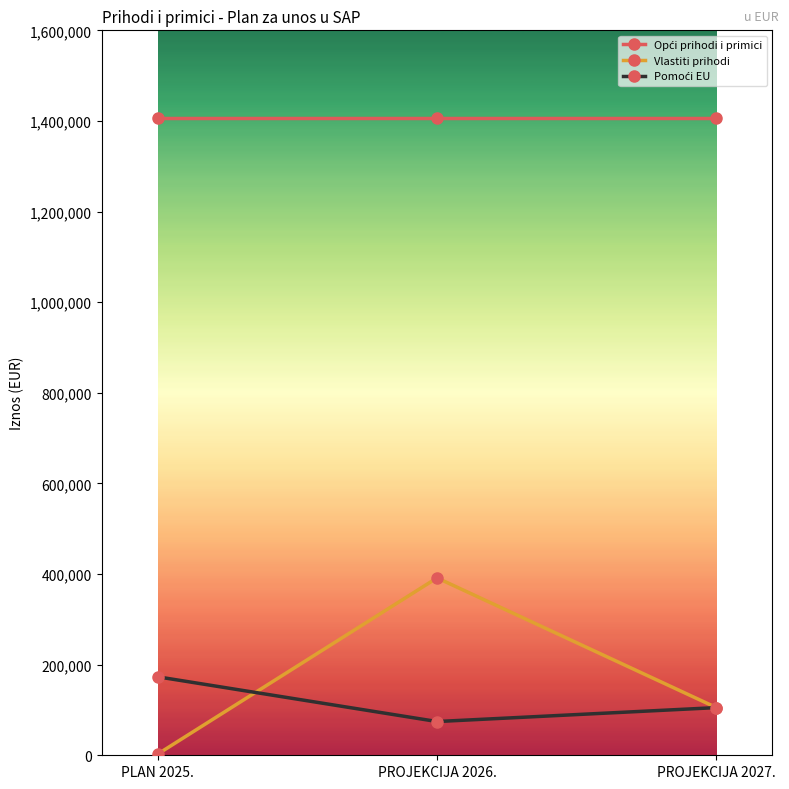

What is the label of the 1st point from the right?

PROJEKCIJA 2027.